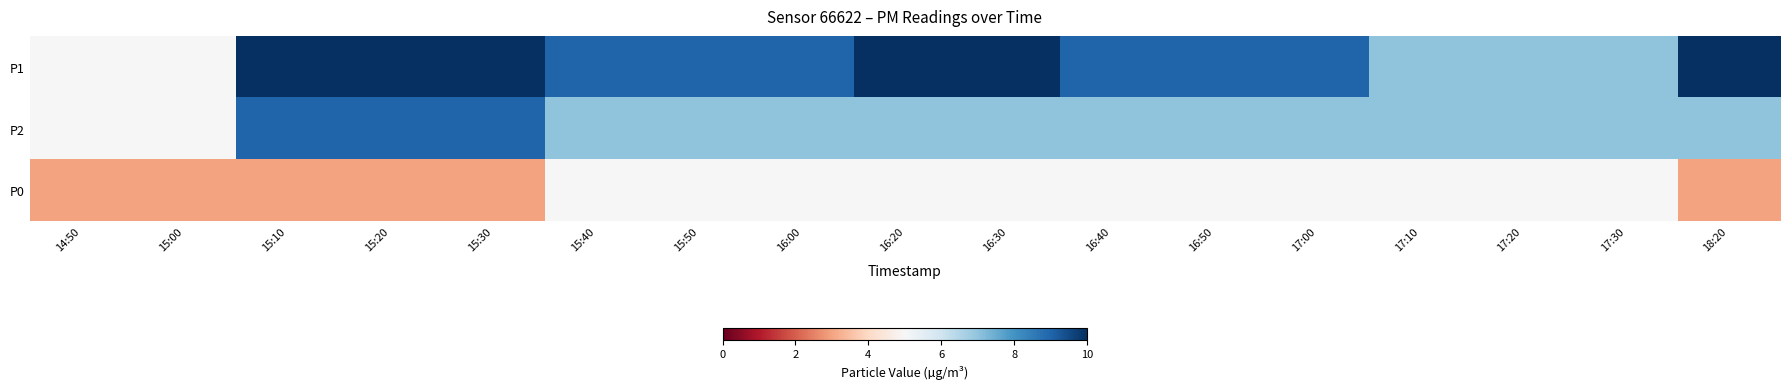

At which category is the sum across all series the highest?

15:10